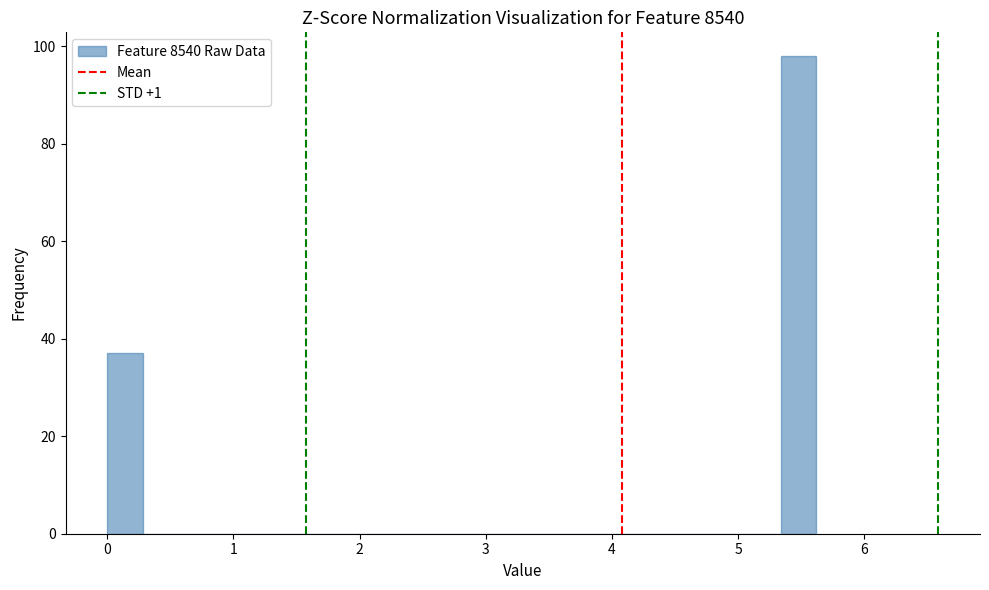

Read against the x-axis, roughly where is the centre of the tallest bar?

5.5